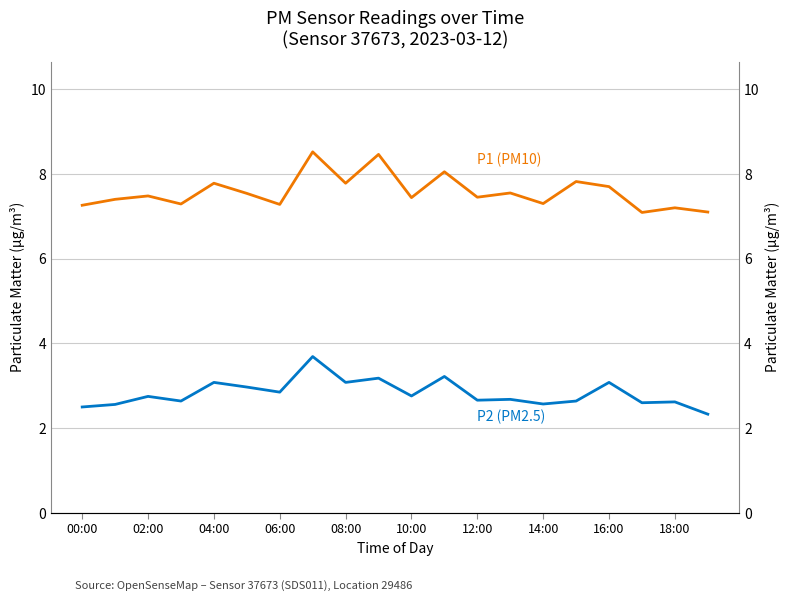

What is the highest value of the P2 (PM2.5) series?

3.7